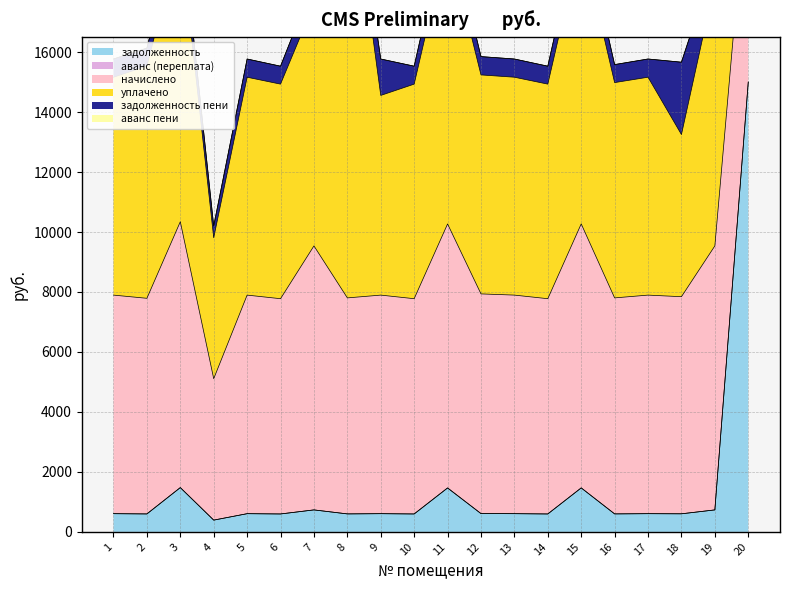

What is the difference between the highest and lowest values at 18?

7239.5